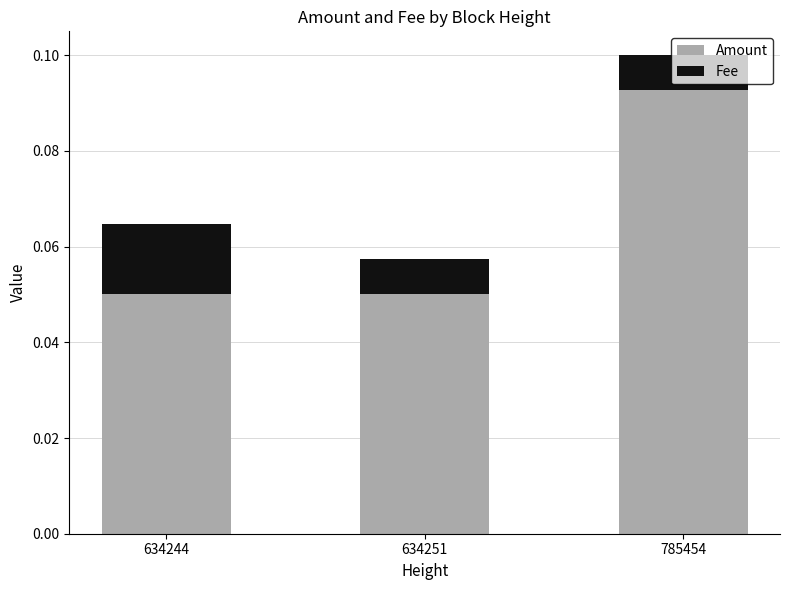

At which label does Amount reach its peak?

785454